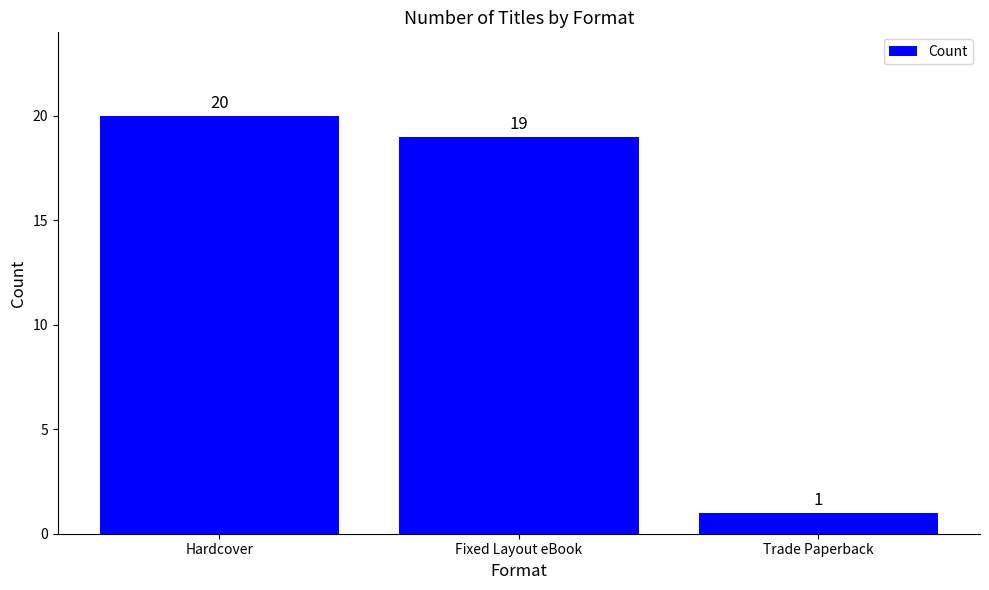

Reading right to left, list all the values displayed in this chart.

Trade Paperback=1	Fixed Layout eBook=19	Hardcover=20